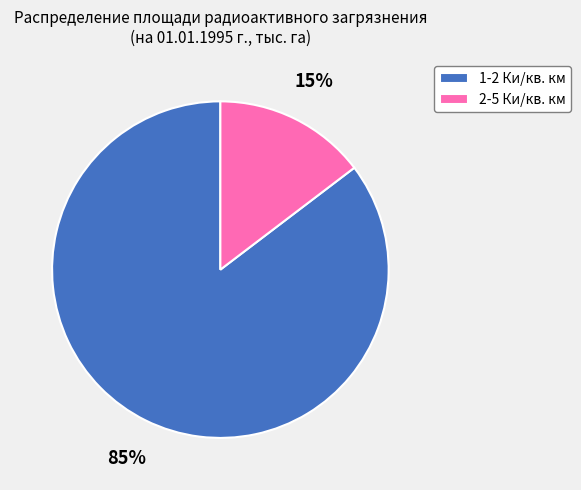

Rank the categories by value from lowest to highest.

2-5 Ки/кв. км, 1-2 Ки/кв. км